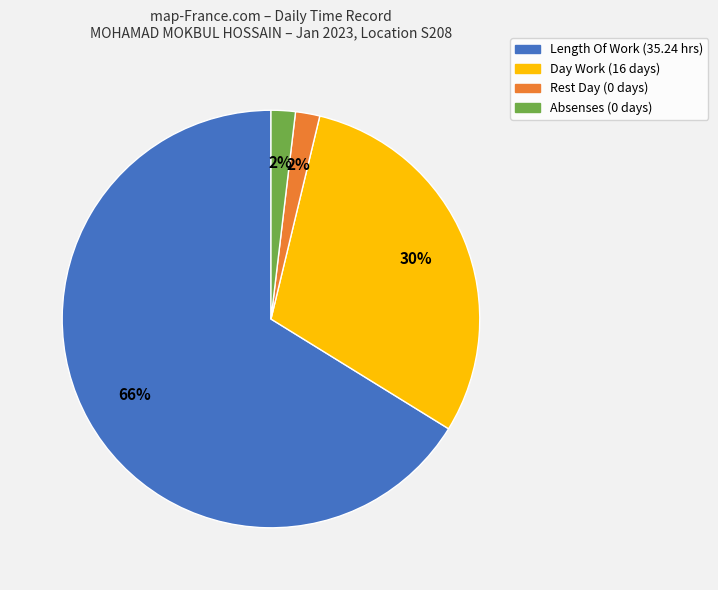

To the nearest percent, what is the difference between the largest and smallest slice percentages?

64%